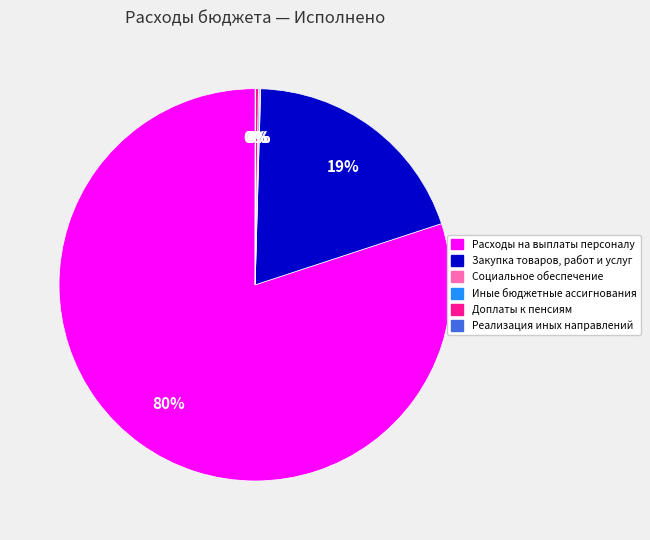

What is the majority slice?

Расходы на выплаты персоналу